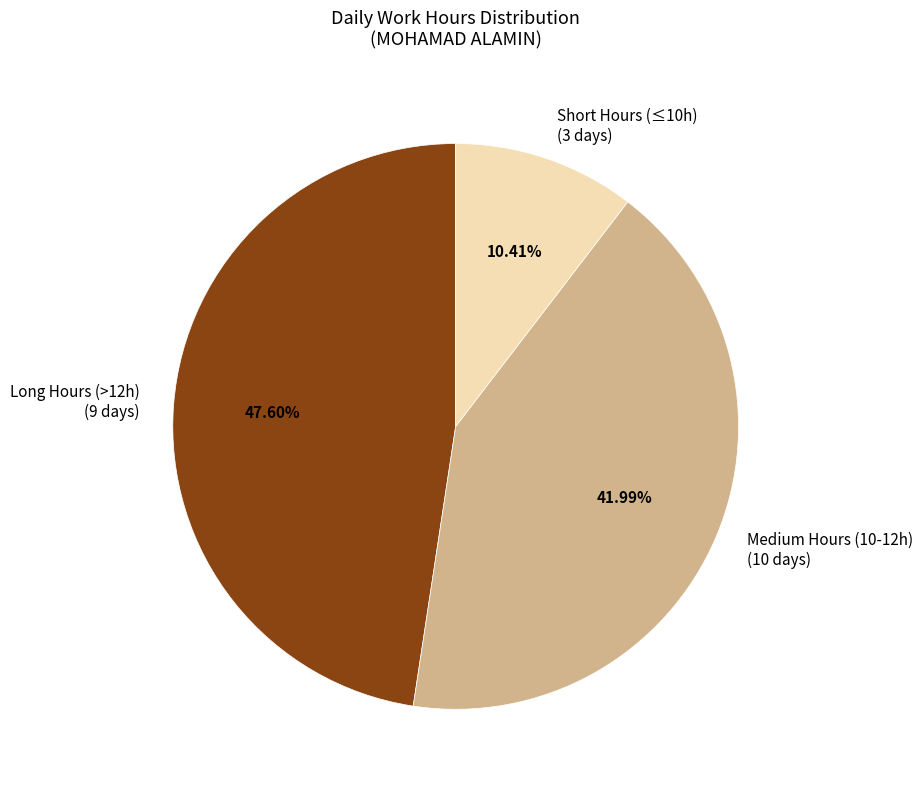

Does any single category account for the majority?

No